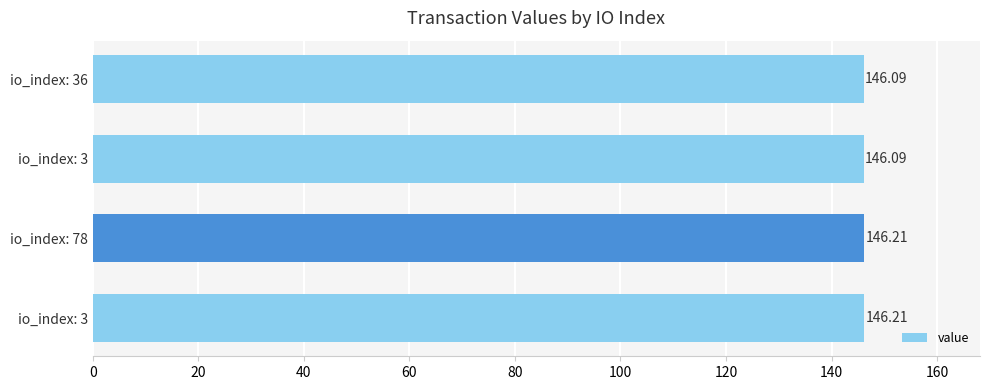

How many series are shown in this chart?

1